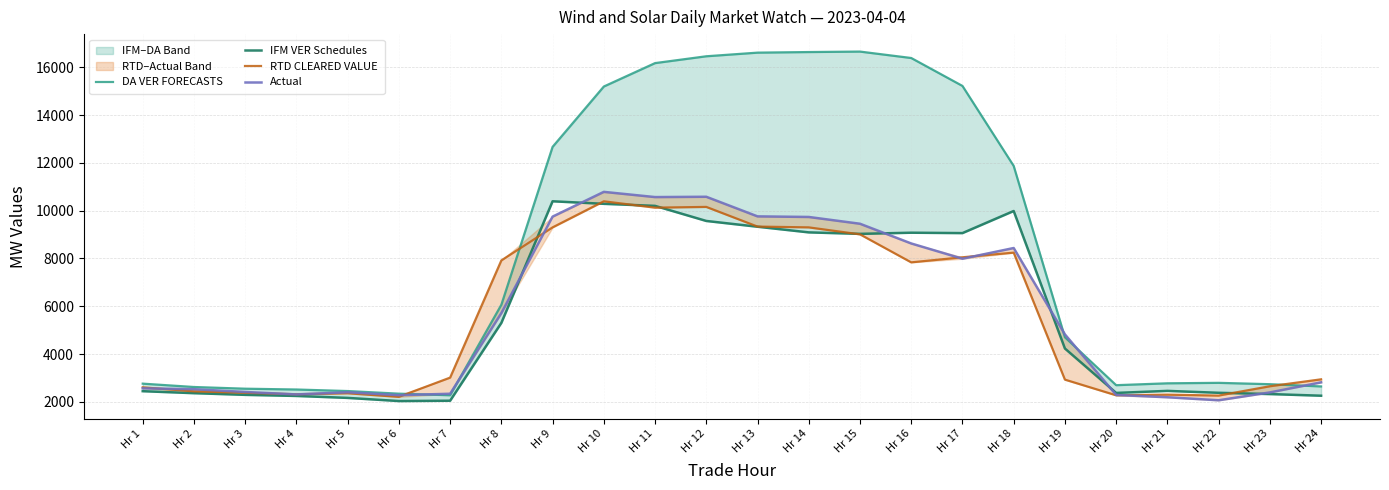

What are all the series names shown in the legend?

DA VER FORECASTS, IFM VER Schedules, RTD CLEARED VALUE, Actual